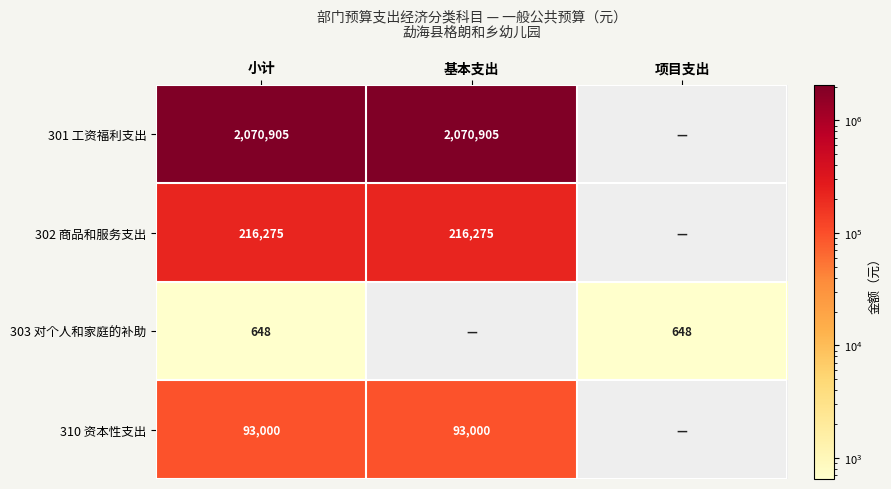

What is the sum of the 301 工资福利支出 values at 小计 and 基本支出?

4141810